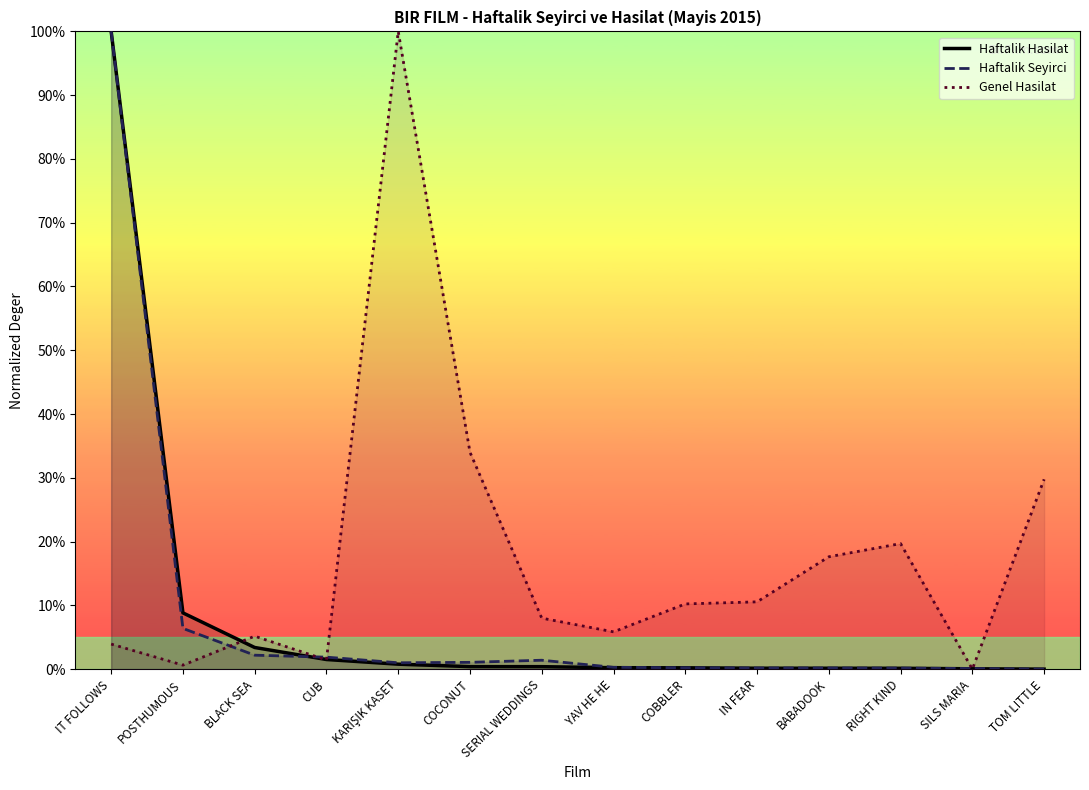

Rank the series at KARIŞIK KASET from lowest to highest value.

Haftalik Hasilat, Haftalik Seyirci, Genel Hasilat